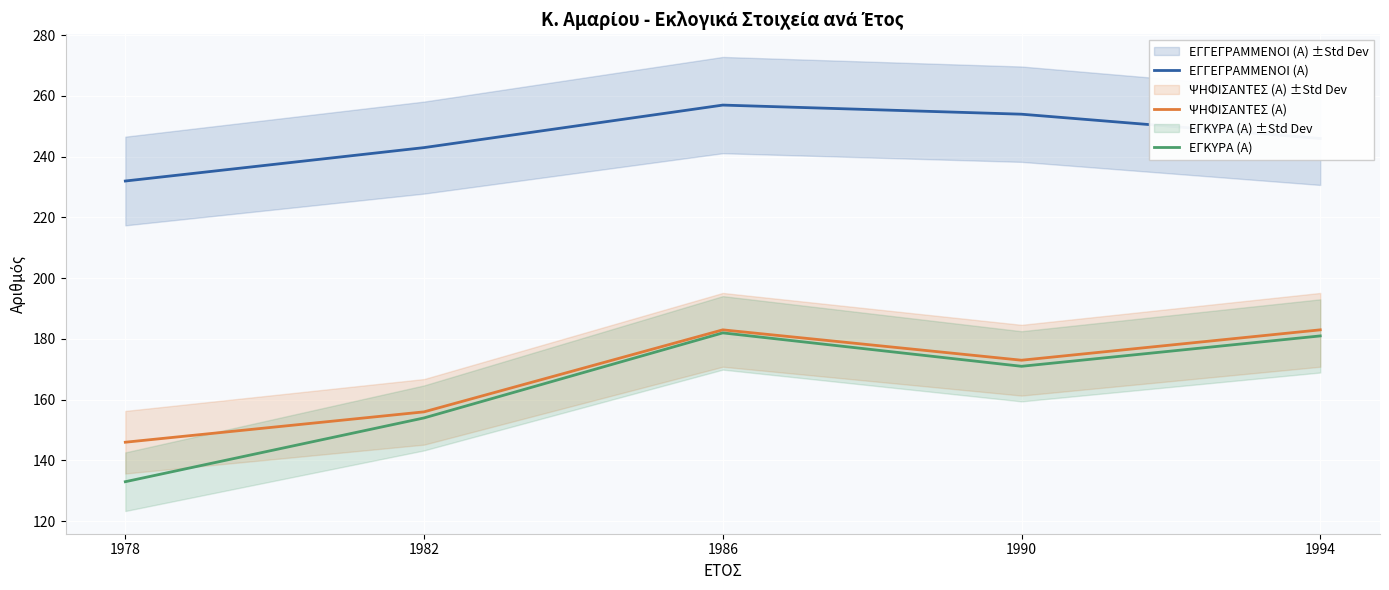

What is the sum of all ΕΓΓΕΓΡΑΜΜΕΝΟΙ (Α) values?

1232